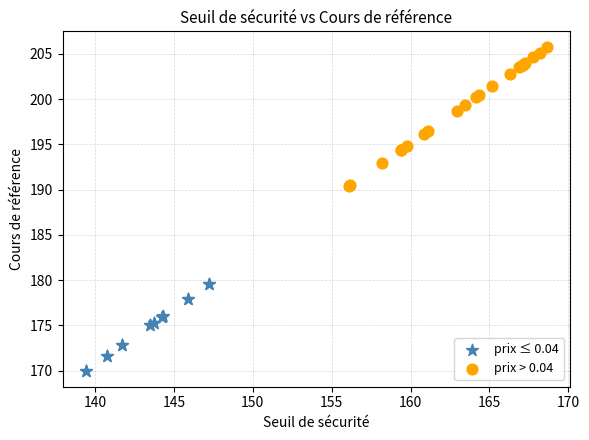

Which series contains the lowest Y value?

prix ≤ 0.04